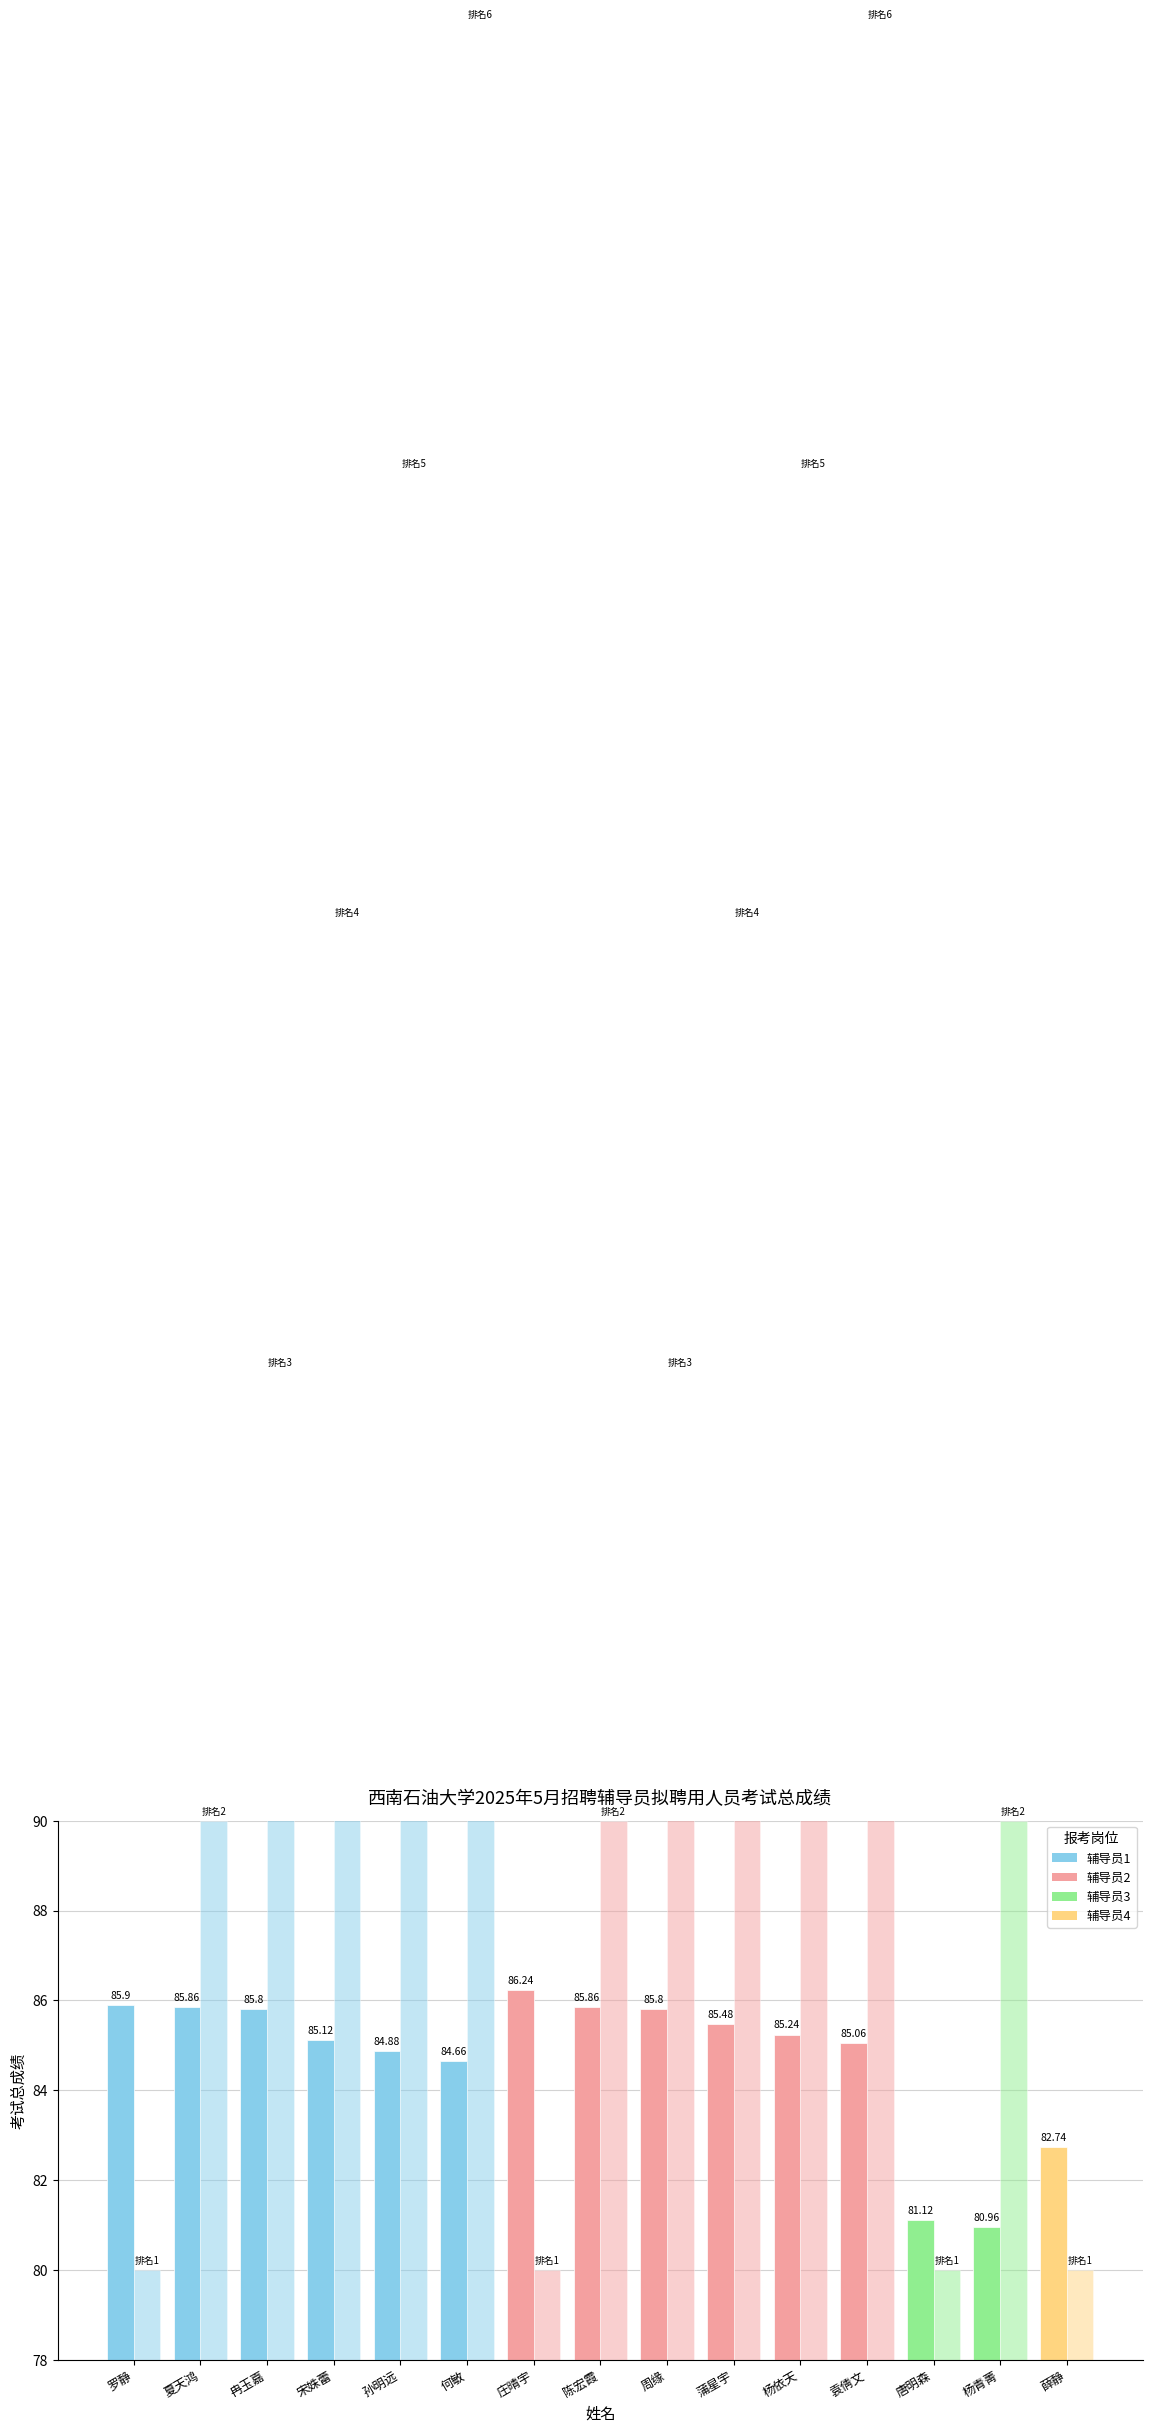

What value does the 考试总成绩 series have at 宋姝蕾?

85.1